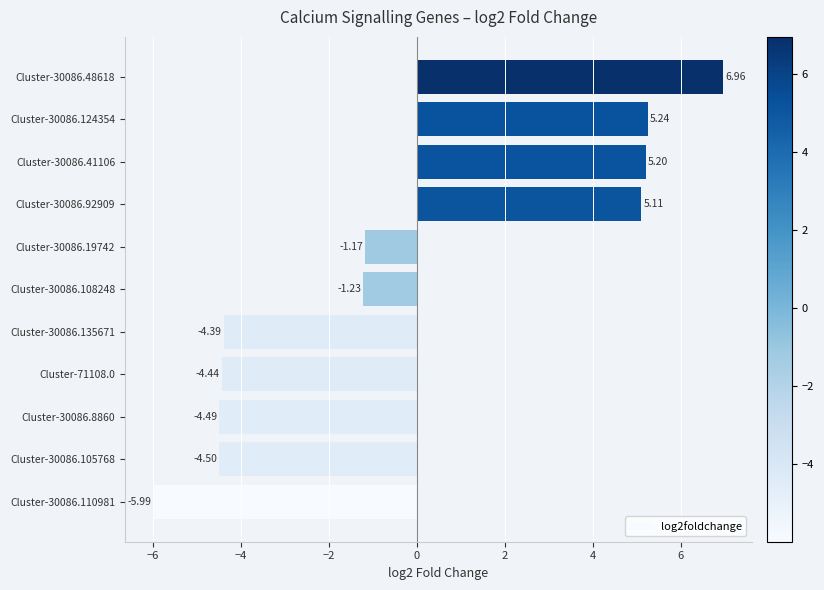

Rank the categories by value from highest to lowest.

Cluster-30086.48618, Cluster-30086.124354, Cluster-30086.41106, Cluster-30086.92909, Cluster-30086.19742, Cluster-30086.108248, Cluster-30086.135671, Cluster-71108.0, Cluster-30086.8860, Cluster-30086.105768, Cluster-30086.110981